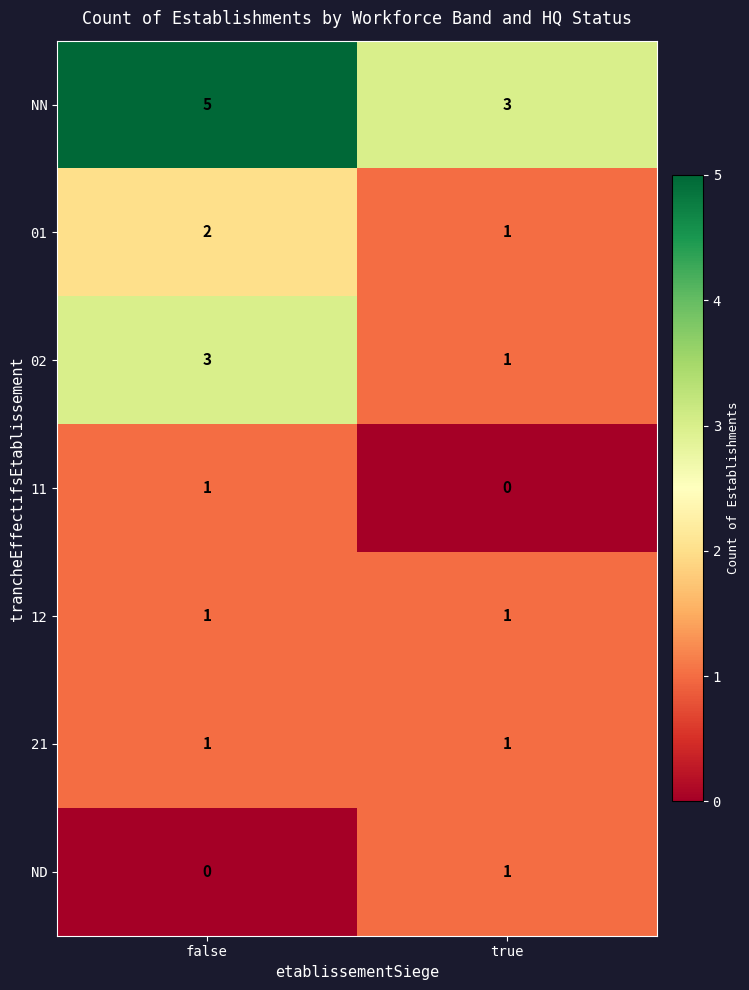

Rank the categories by NN value from lowest to highest.

true, false